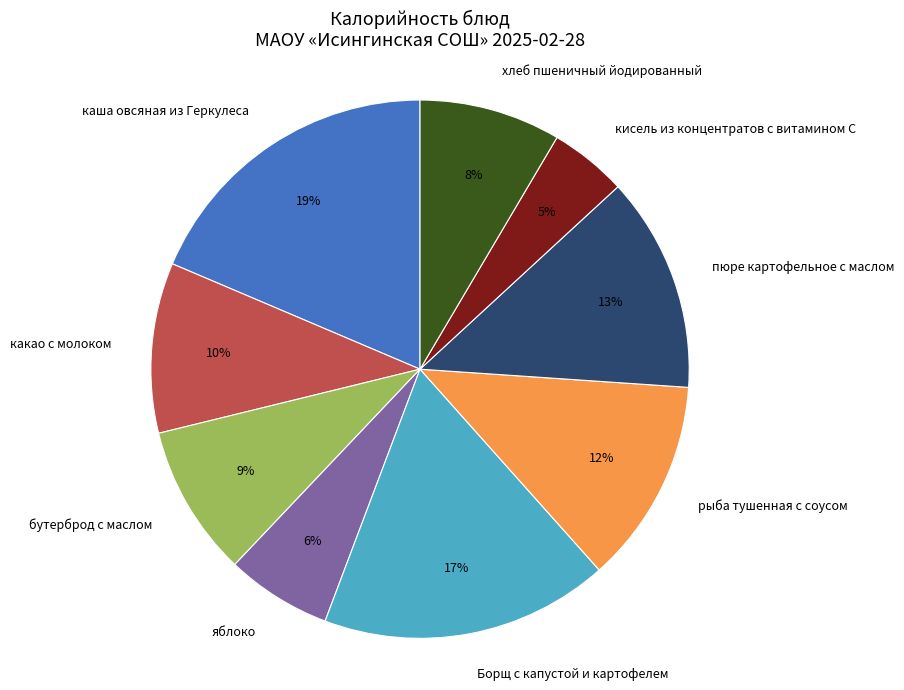

Is the sum of кисель из концентратов с витамином С and Борщ с капустой и картофелем greater than half?

No